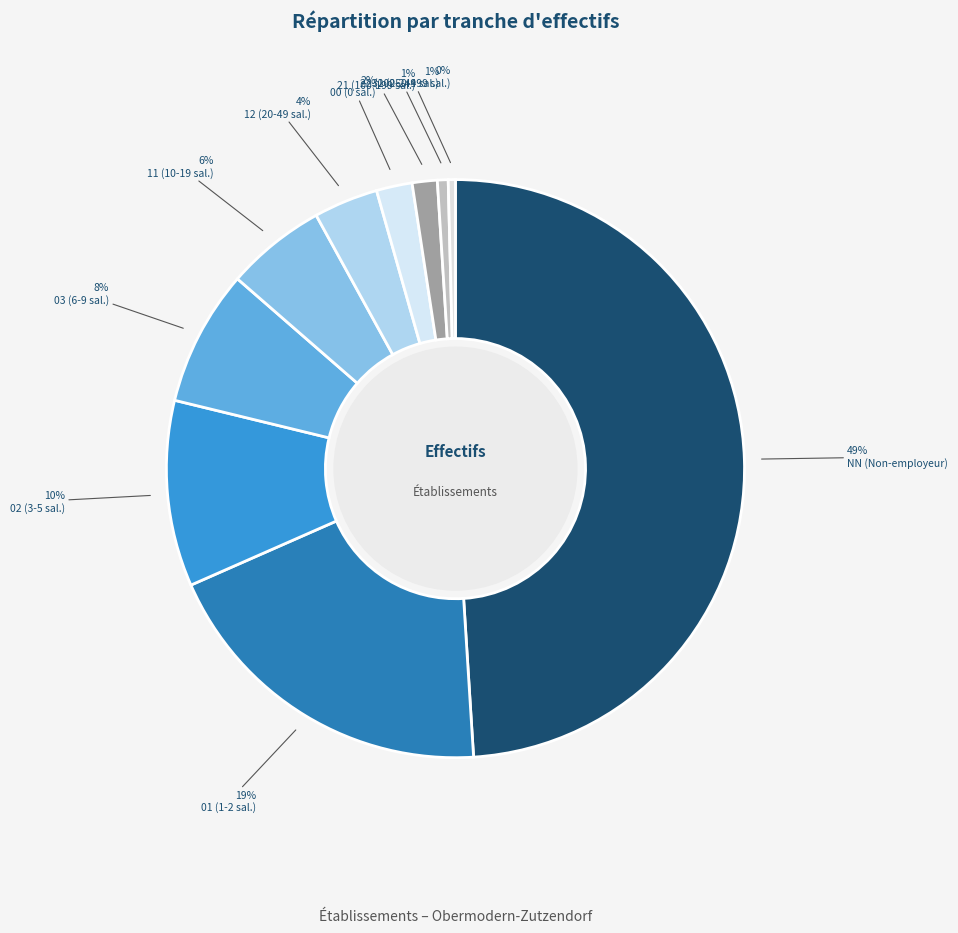

True or false: 11 accounts for 1% of the total.

False